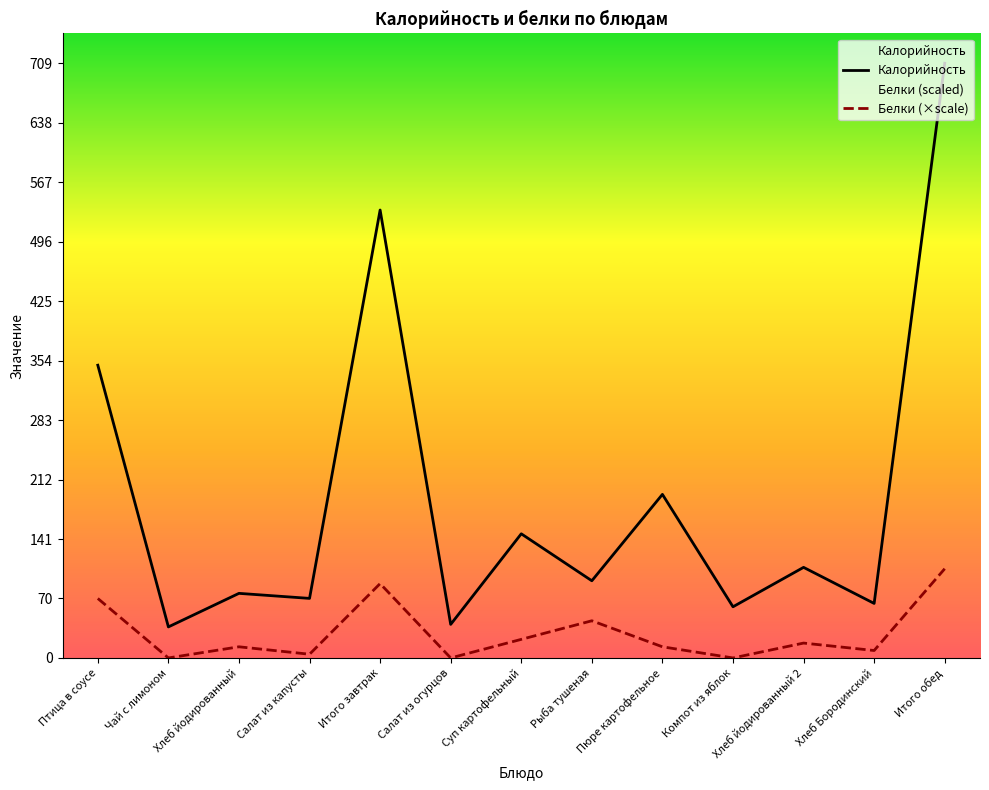

What is the sum of the Белки (×scale) values at Хлеб йодированный and Рыба тушеная?

57.6